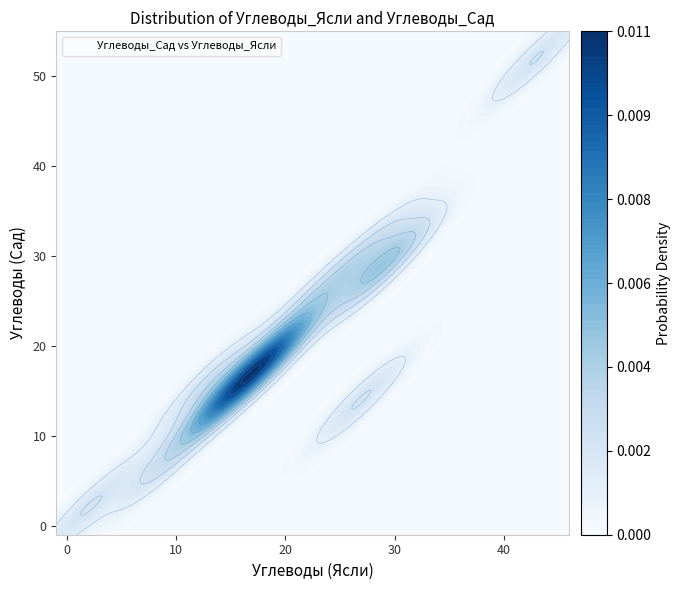

What is the average value?

20